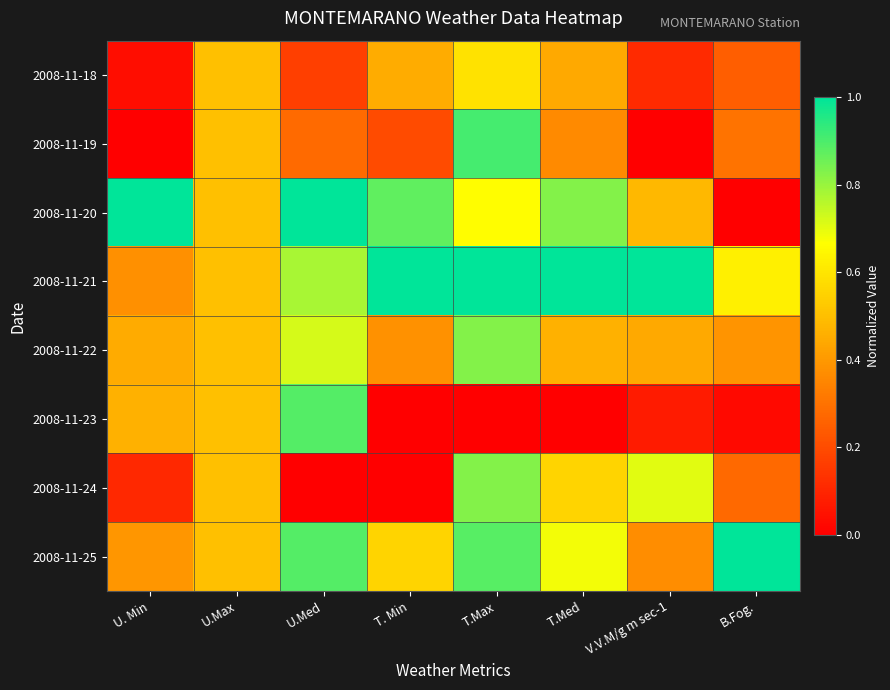

At which category is the sum across all series the highest?

T.Max